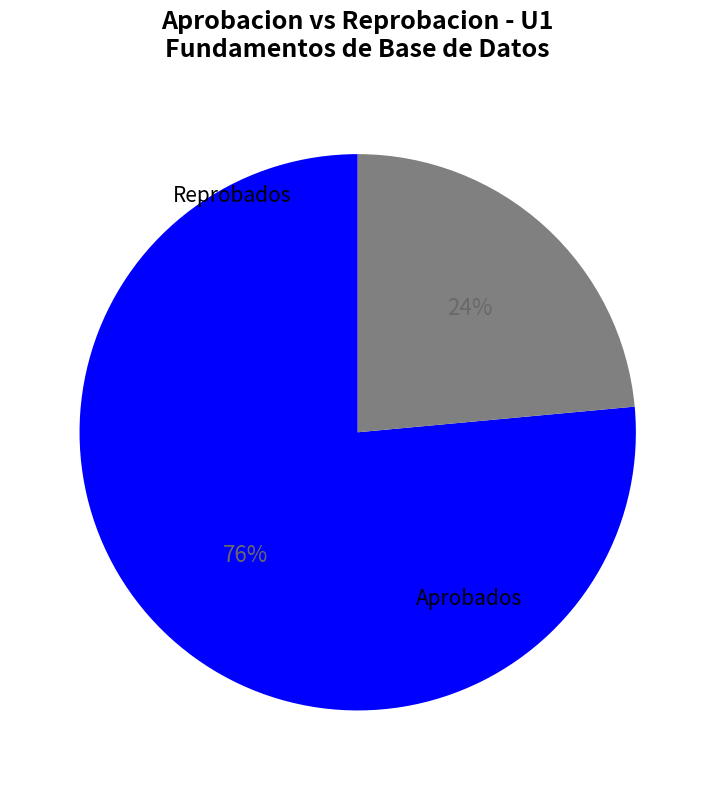

What is the smallest slice in the pie chart?

Reprobados